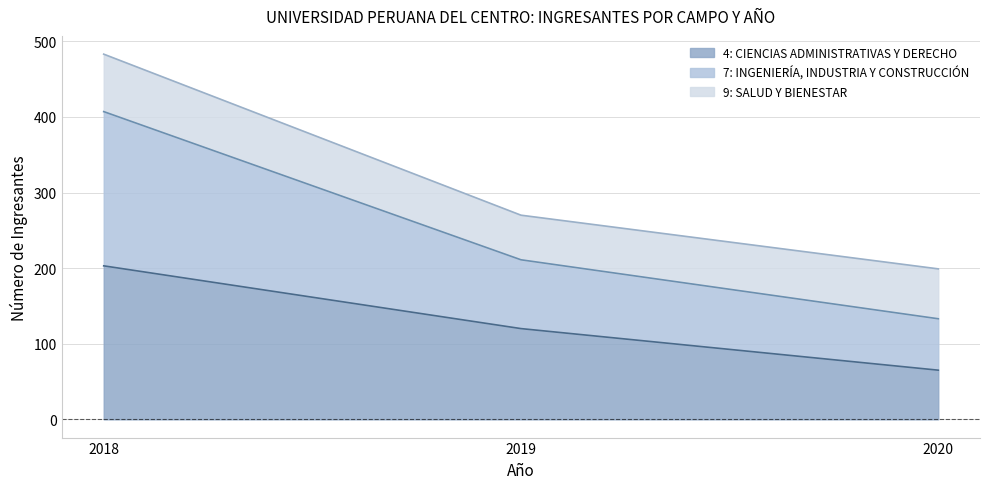

At which category does the chart reach its minimum across all series?

2020